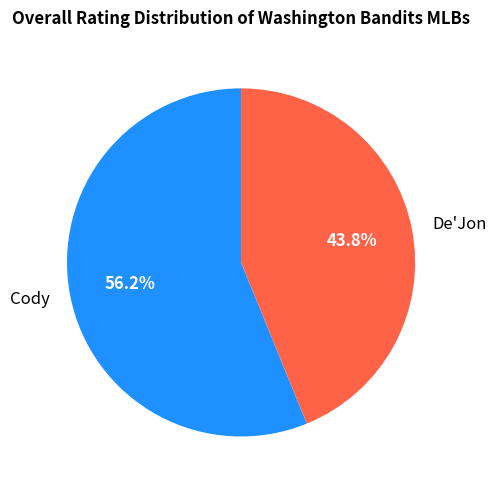

What is the total percentage of De'Jon and Cody?

100.0%